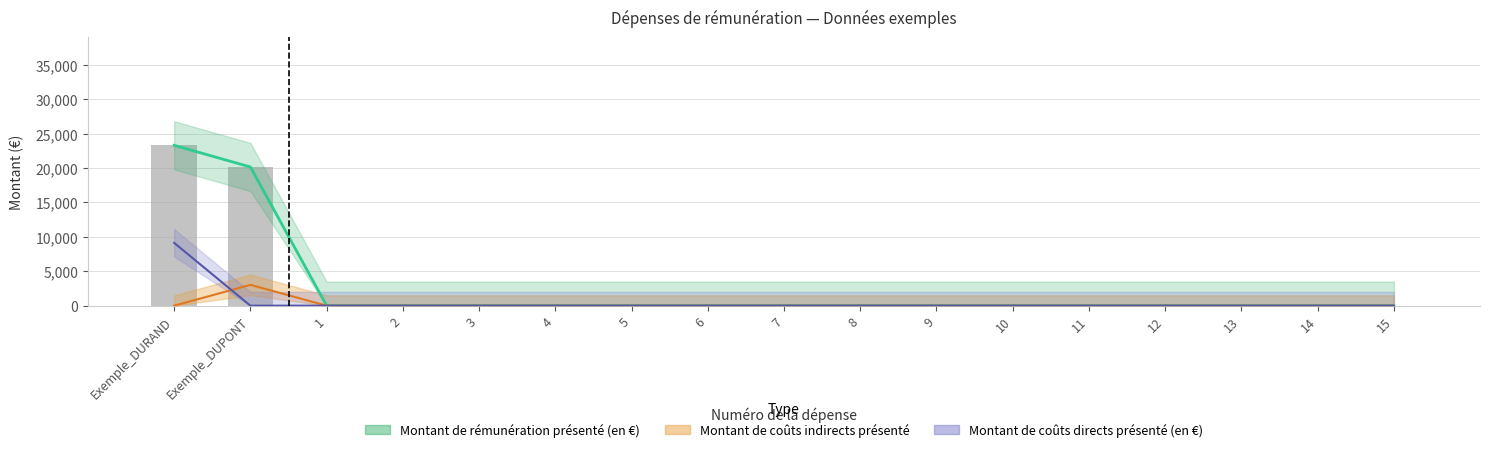

What is the label of the 8th bar from the right?

8